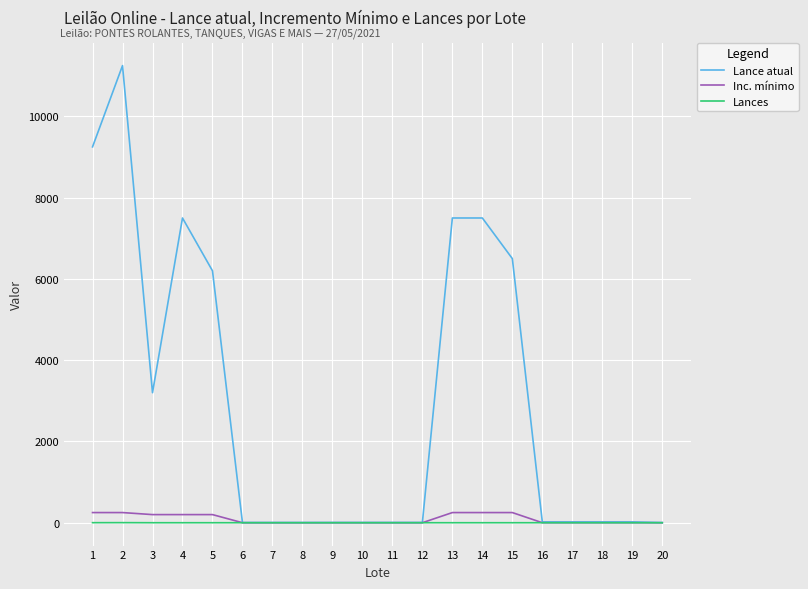

At which category does Lance atual reach its first local peak?

2